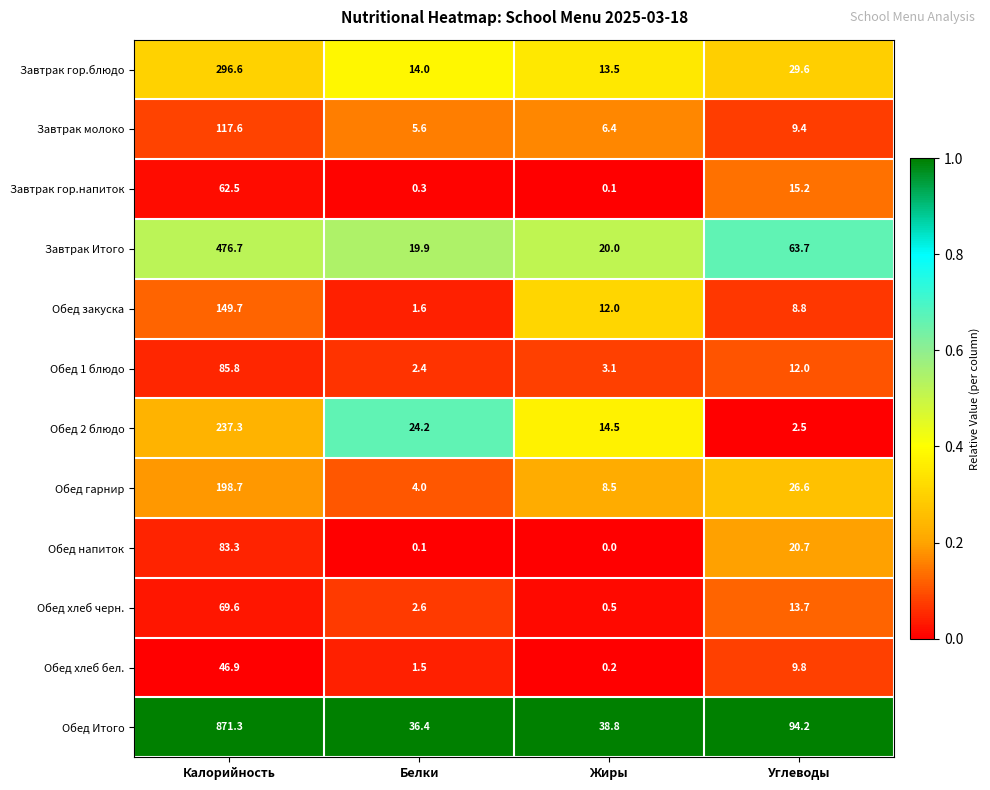

At how many categories does at least one series exceed 0?

4